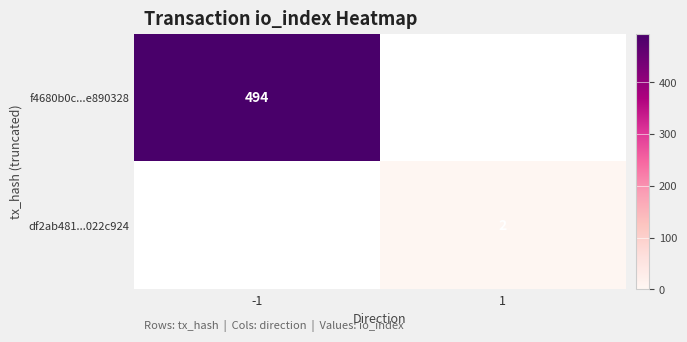

Is it true that df2ab481...022c924 equals 2 at 1?

True